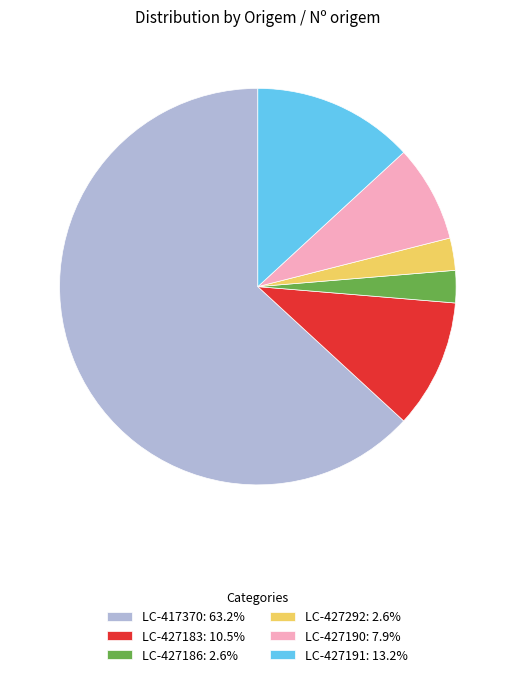

Is LC-417370: 63.2% the majority of the pie?

Yes